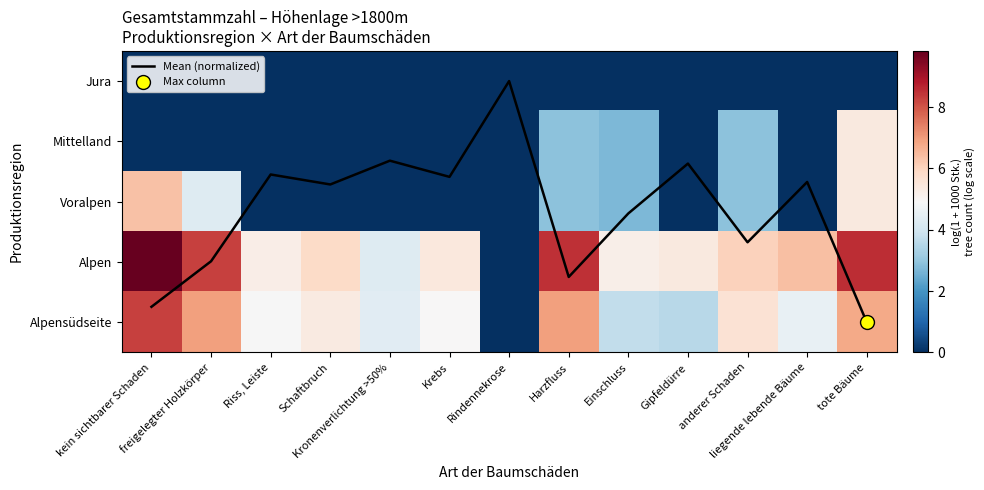

What is the spread (max minus min) of values at freigelegter Holzkörper?

8.3